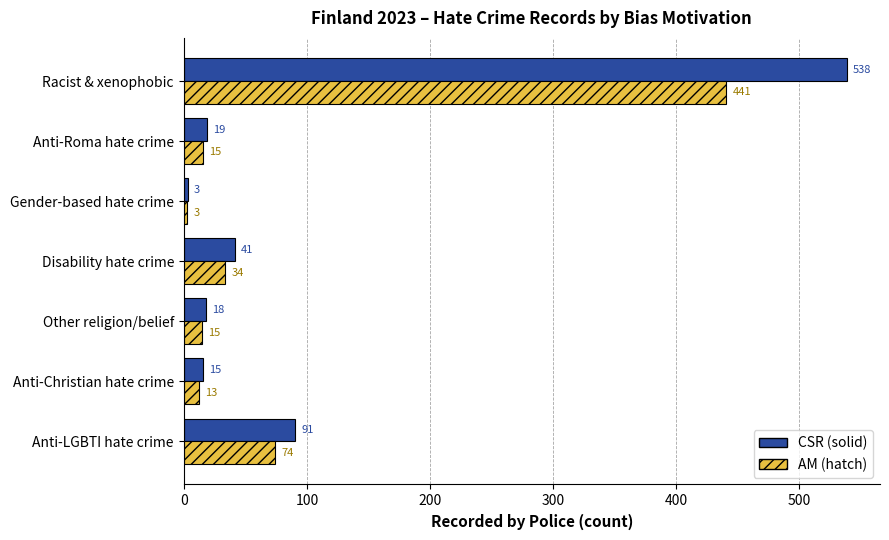

What are all the series names shown in the legend?

CSR (solid), AM (hatch)